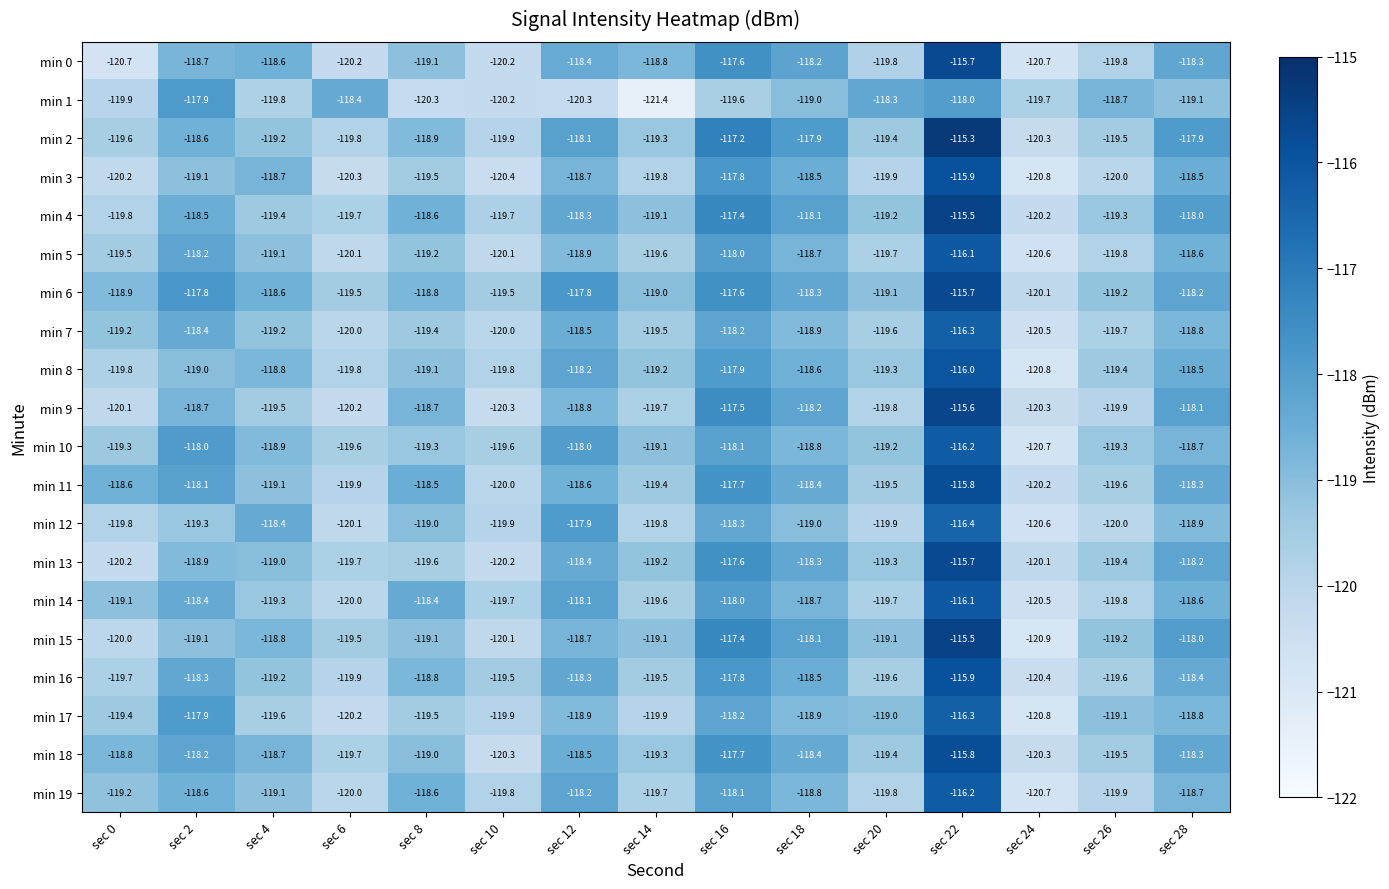

What is the difference between the highest and lowest values at sec 8?

1.9